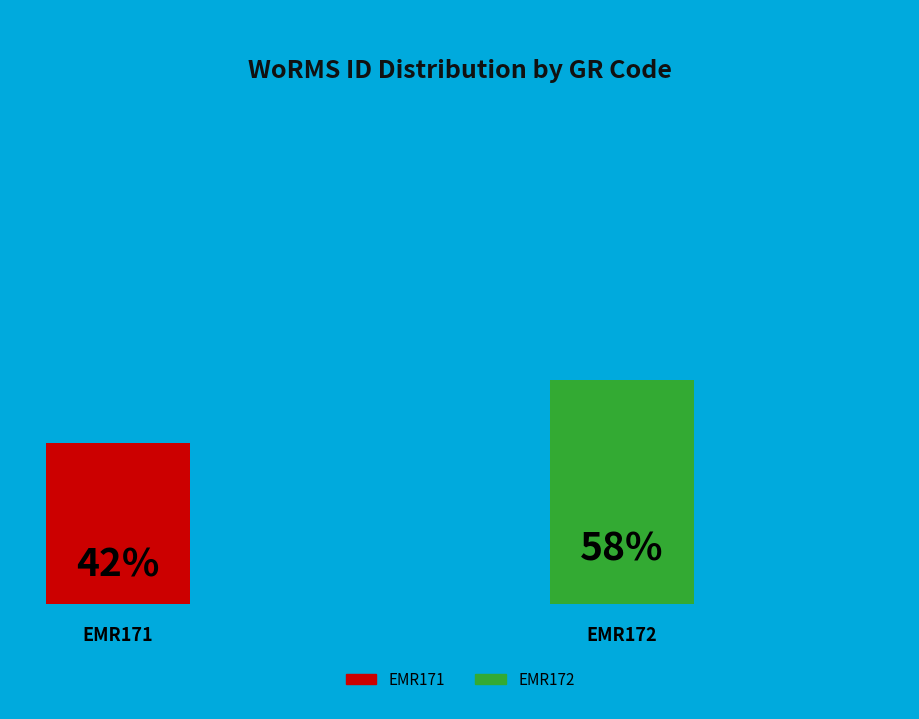

Rank the categories by value from highest to lowest.

EMR172, EMR171